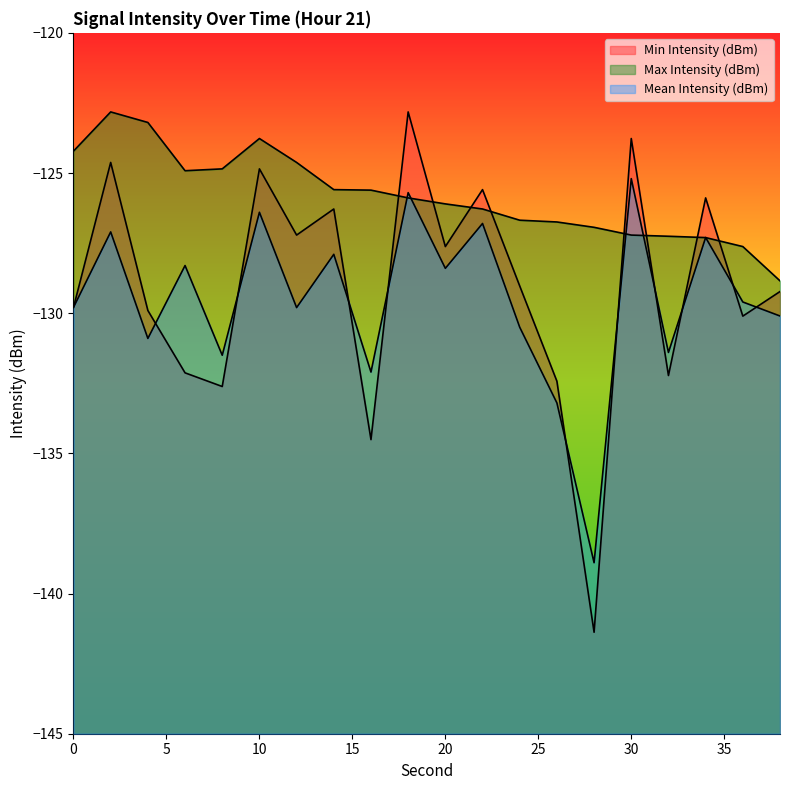

How many interior local peaks does the Max Intensity (dBm) series have?

2